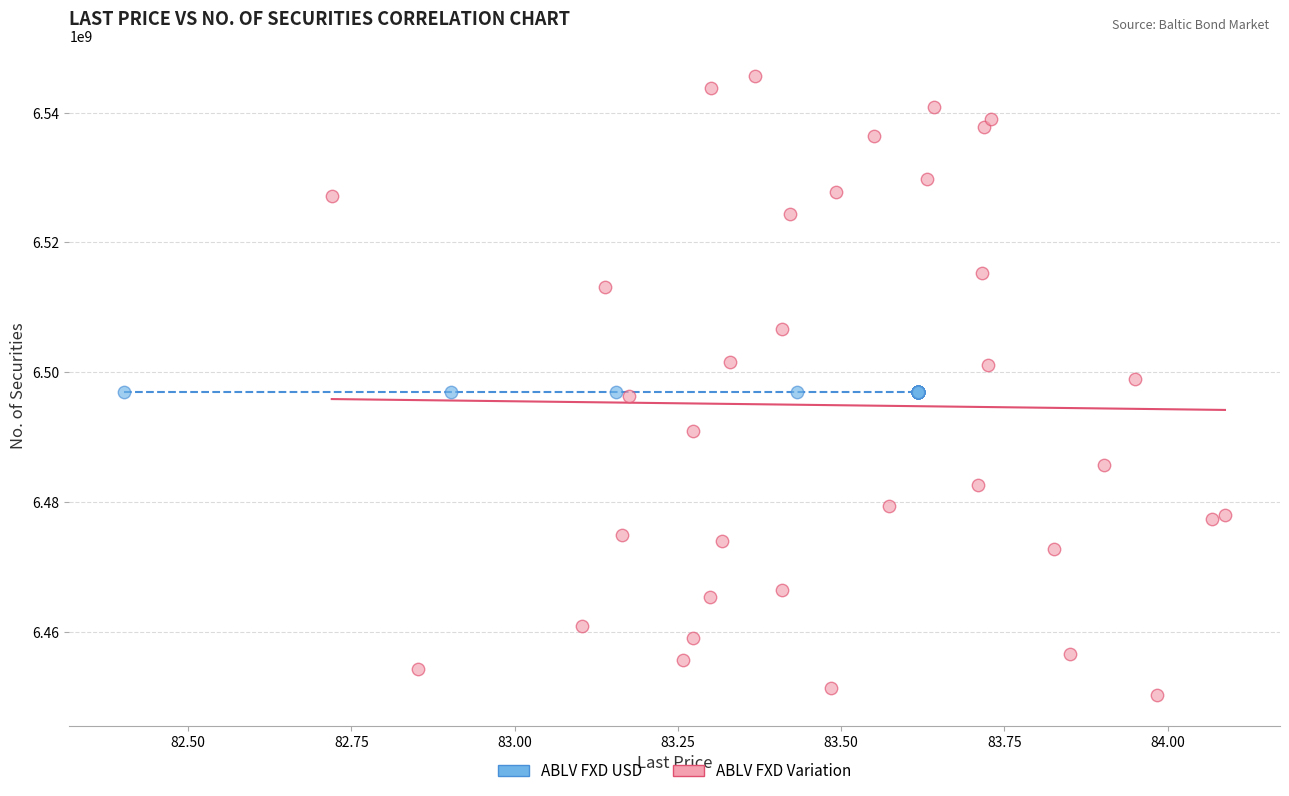

Which series reaches the maximum Y coordinate?

ABLV FXD Variation